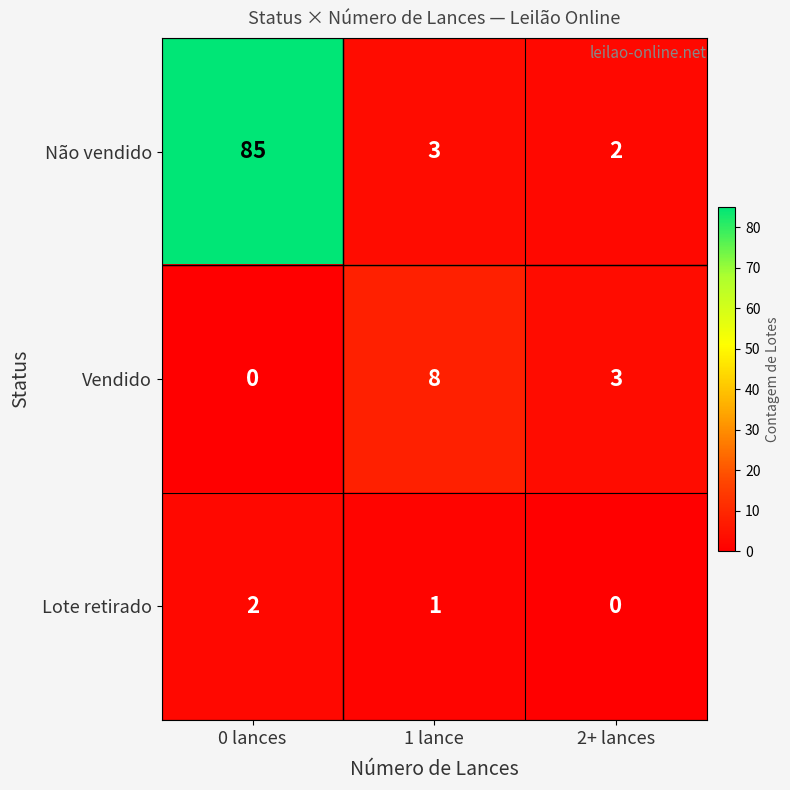

Which series has the largest total across all categories?

Não vendido